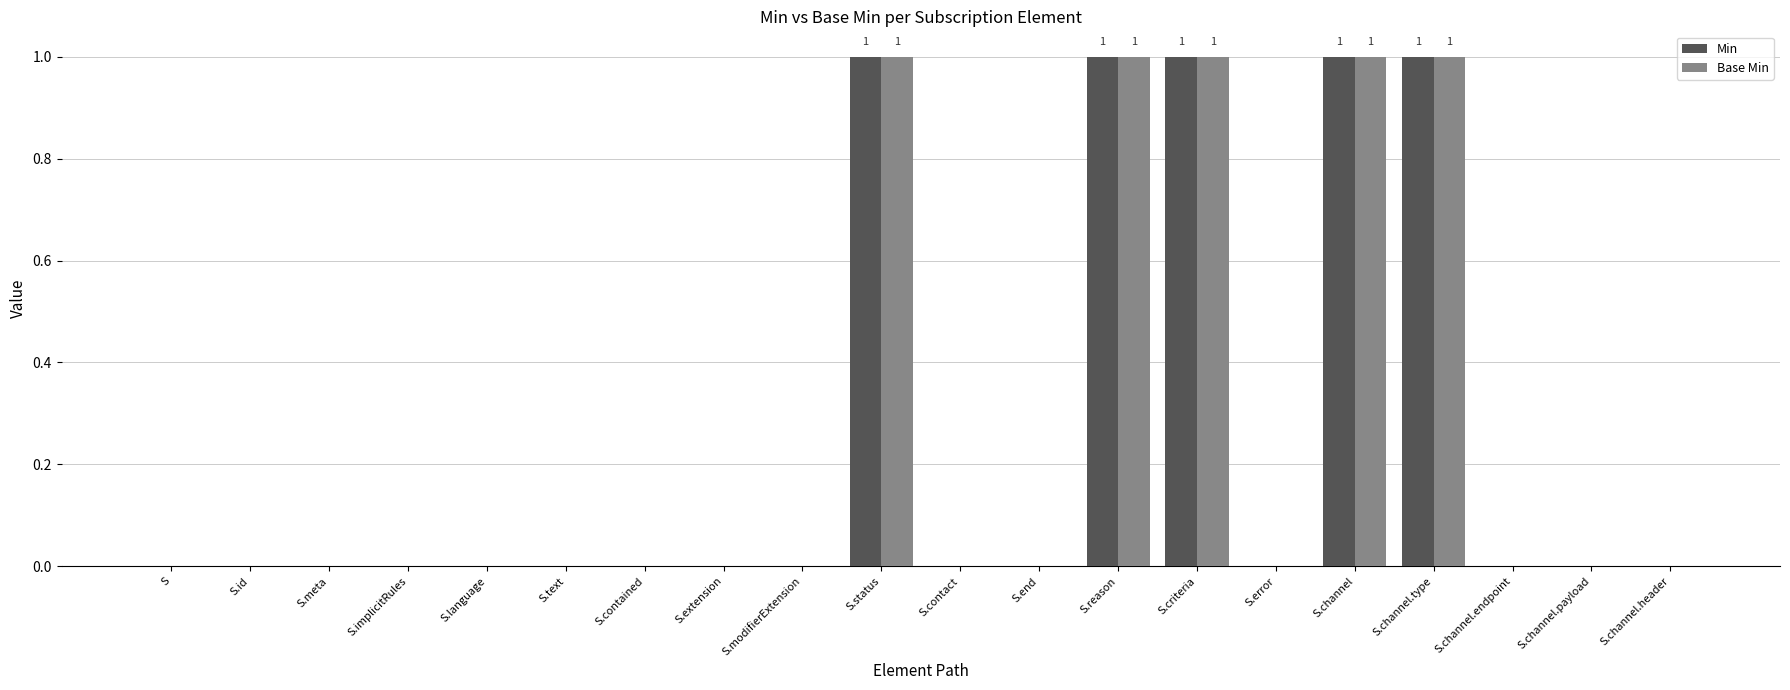

The Min series shows 0 at S.error. True or false?

True